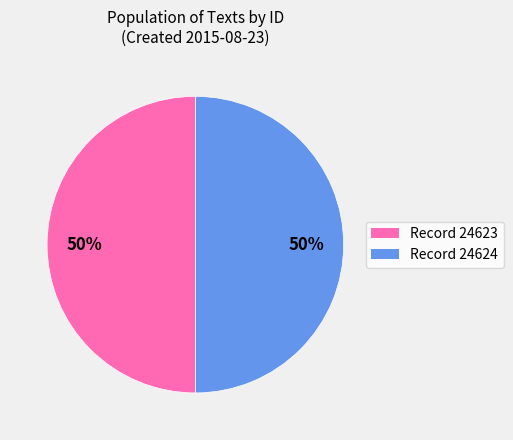

To the nearest percent, what is the average slice percentage?

50%